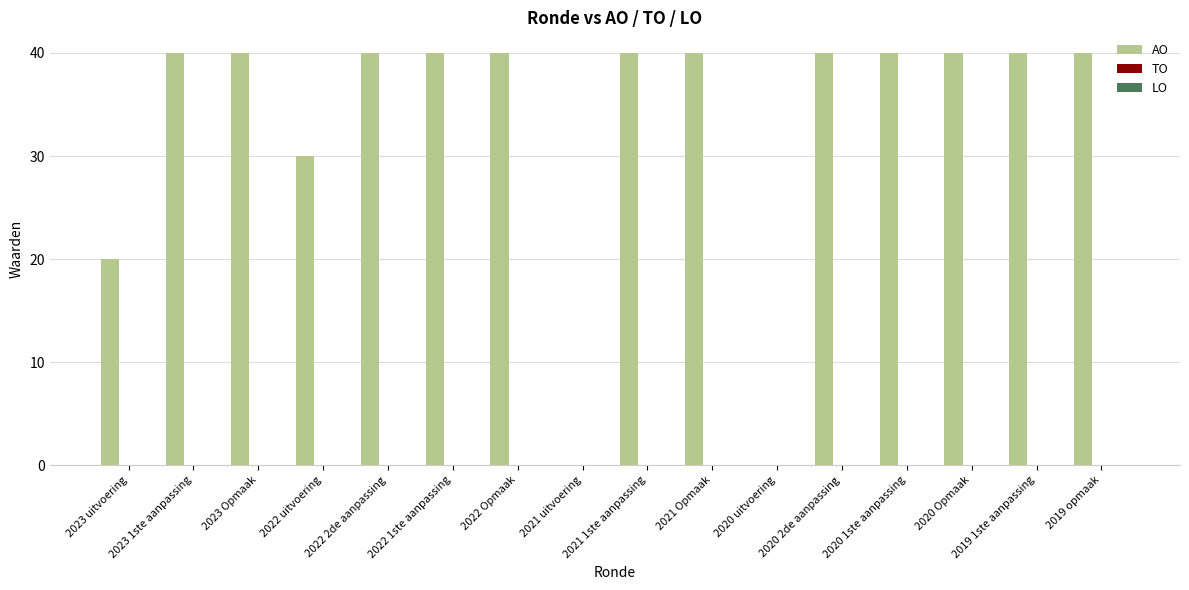

What is the maximum value shown in the chart?

40